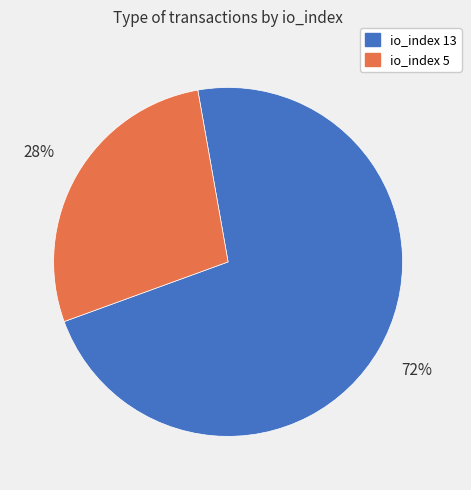

How many slices are in this pie chart?

2